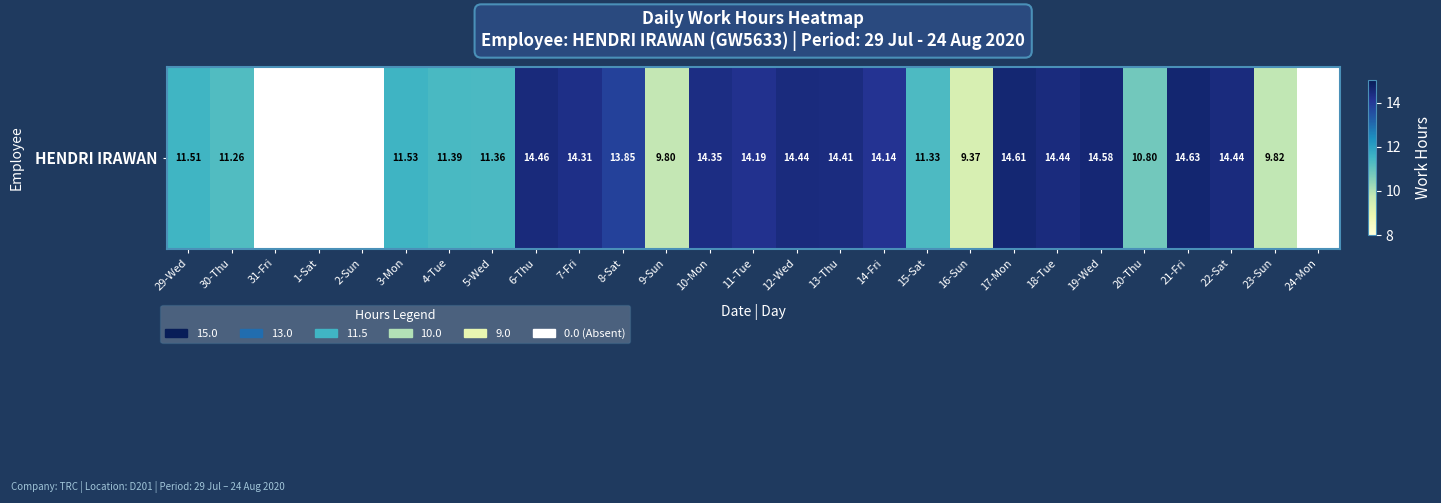

Reading left to right, what are all the values shown in this chart?

29-Wed=11.5	30-Thu=11.3	31-Fri=0.0	1-Sat=0.0	2-Sun=0.0	3-Mon=11.5	4-Tue=11.4	5-Wed=11.4	6-Thu=14.5	7-Fri=14.3	8-Sat=13.8	9-Sun=9.8	10-Mon=14.3	11-Tue=14.2	12-Wed=14.4	13-Thu=14.4	14-Fri=14.1	15-Sat=11.3	16-Sun=9.4	17-Mon=14.6	18-Tue=14.4	19-Wed=14.6	20-Thu=10.8	21-Fri=14.6	22-Sat=14.4	23-Sun=9.8	24-Mon=0.0